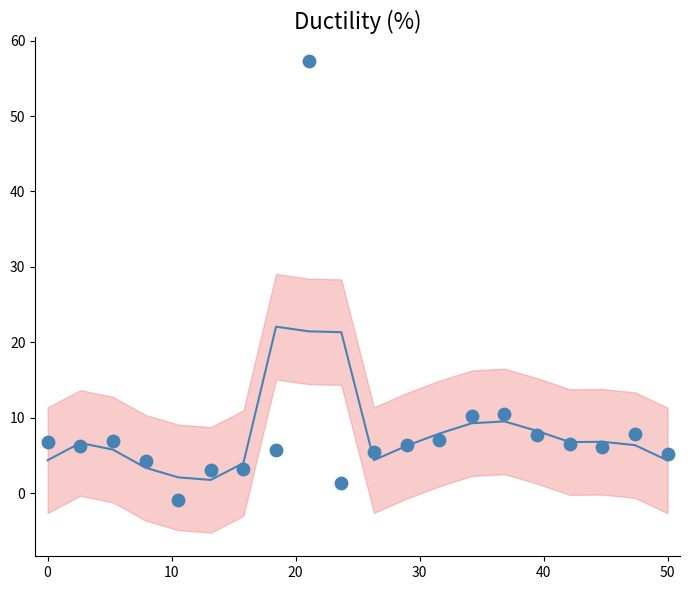

What is the range of Y values (max minus min)?

58.2